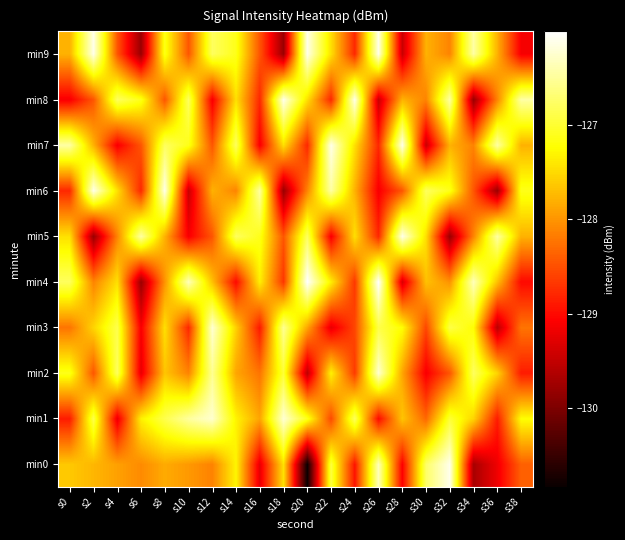

Which series has the largest range (max minus min)?

min0